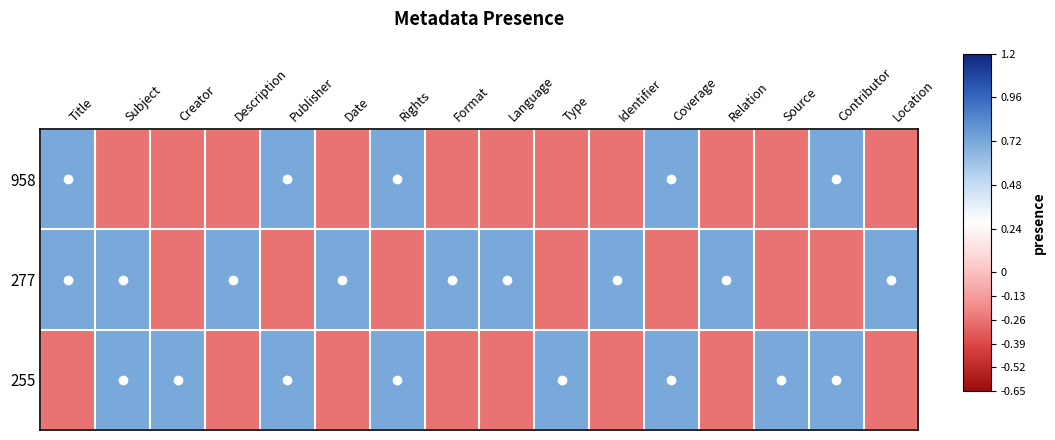

What is the greatest value displayed?

0.7